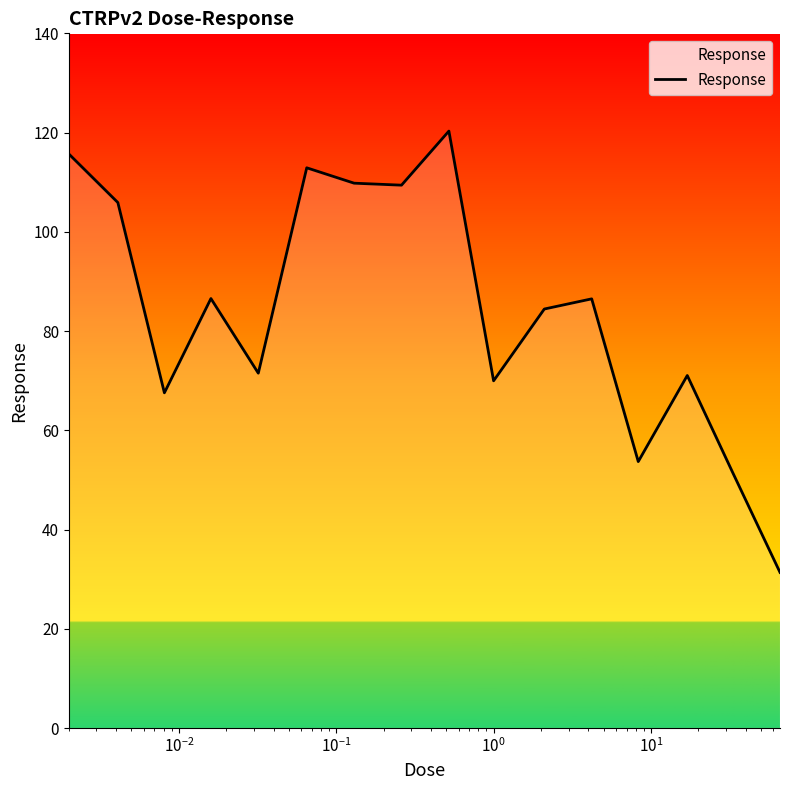

What is the difference between the maximum and minimum values?

88.9